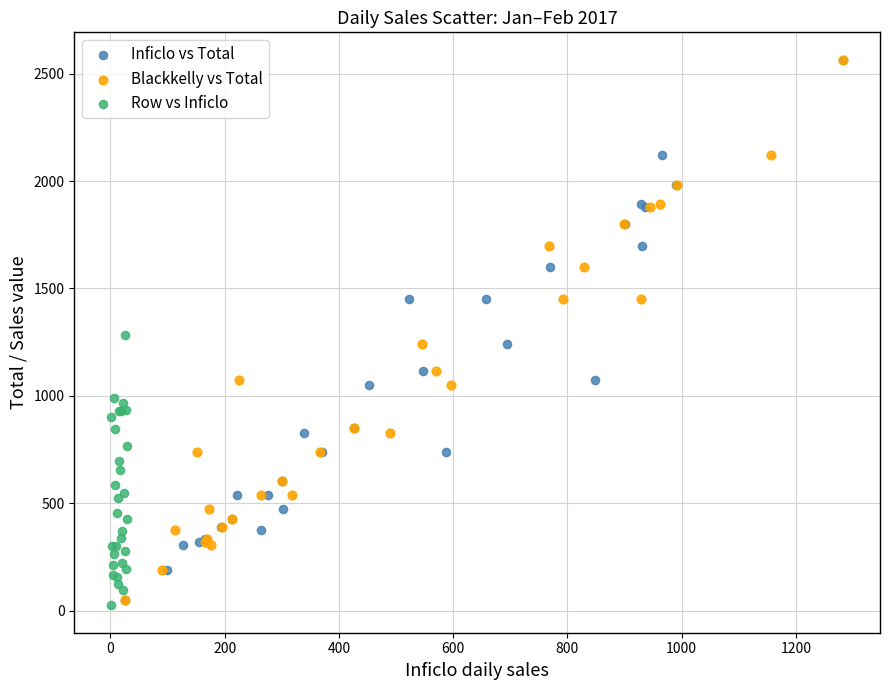

What are all the series names shown in the legend?

Inficlo vs Total, Blackkelly vs Total, Row vs Inficlo